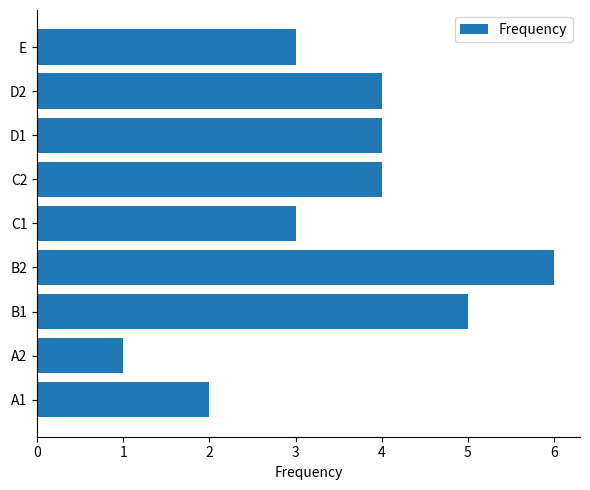

What is the maximum value shown in the chart?

6